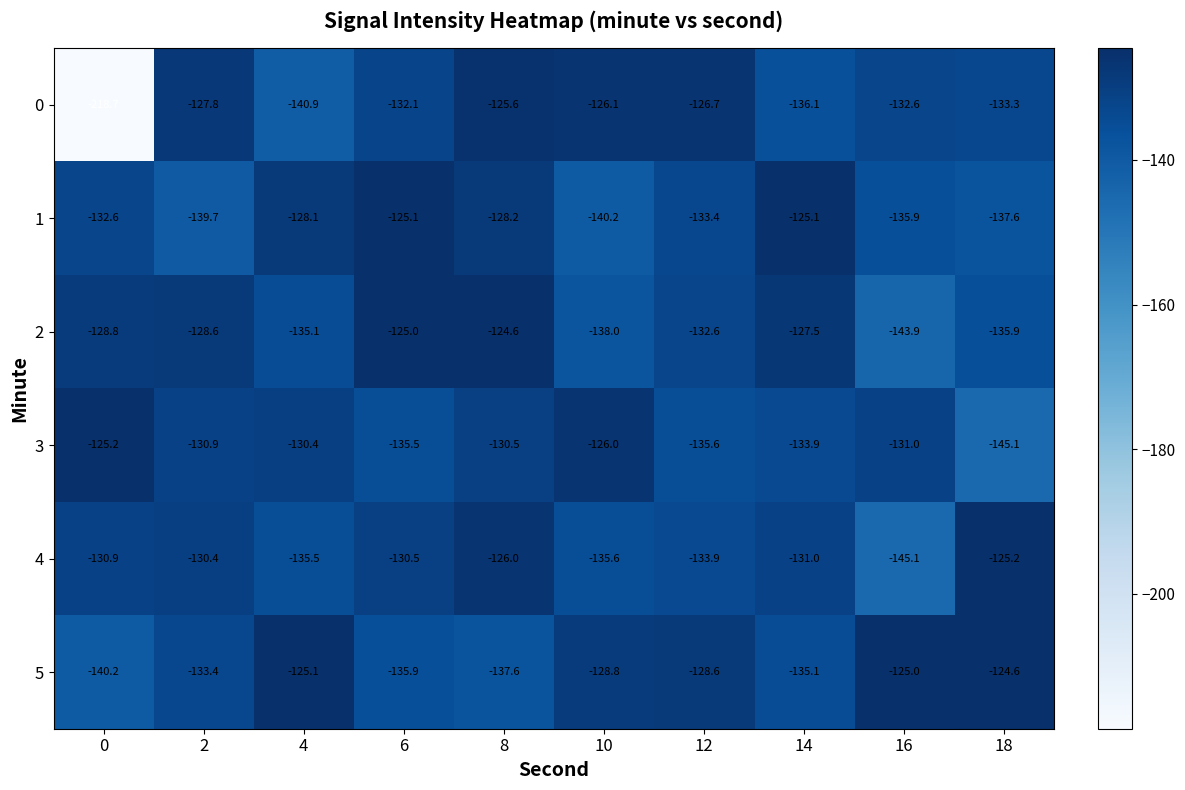

Which series has the largest range (max minus min)?

0